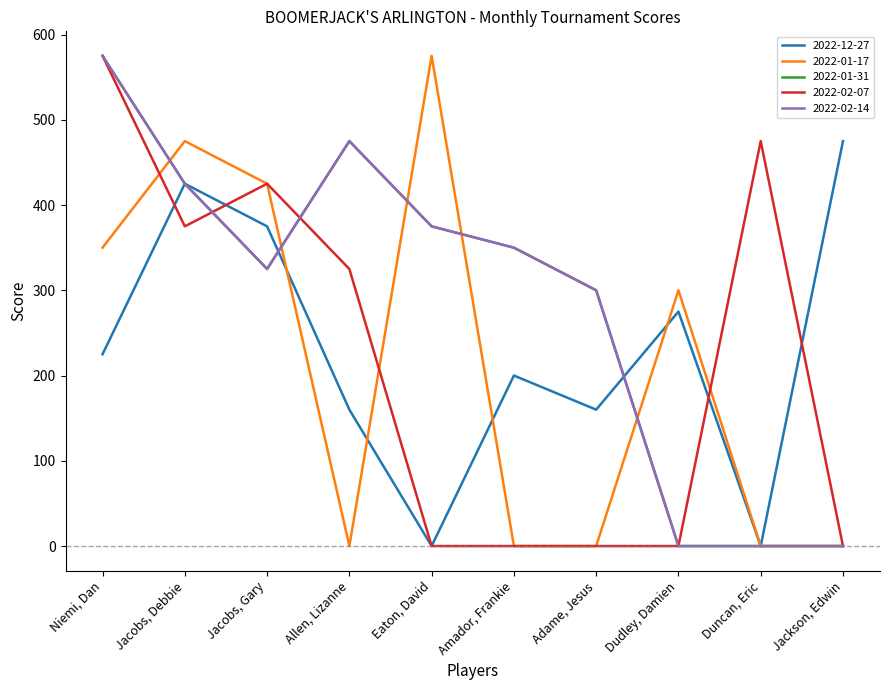

Does the chart display data point markers on the line(s)?

No